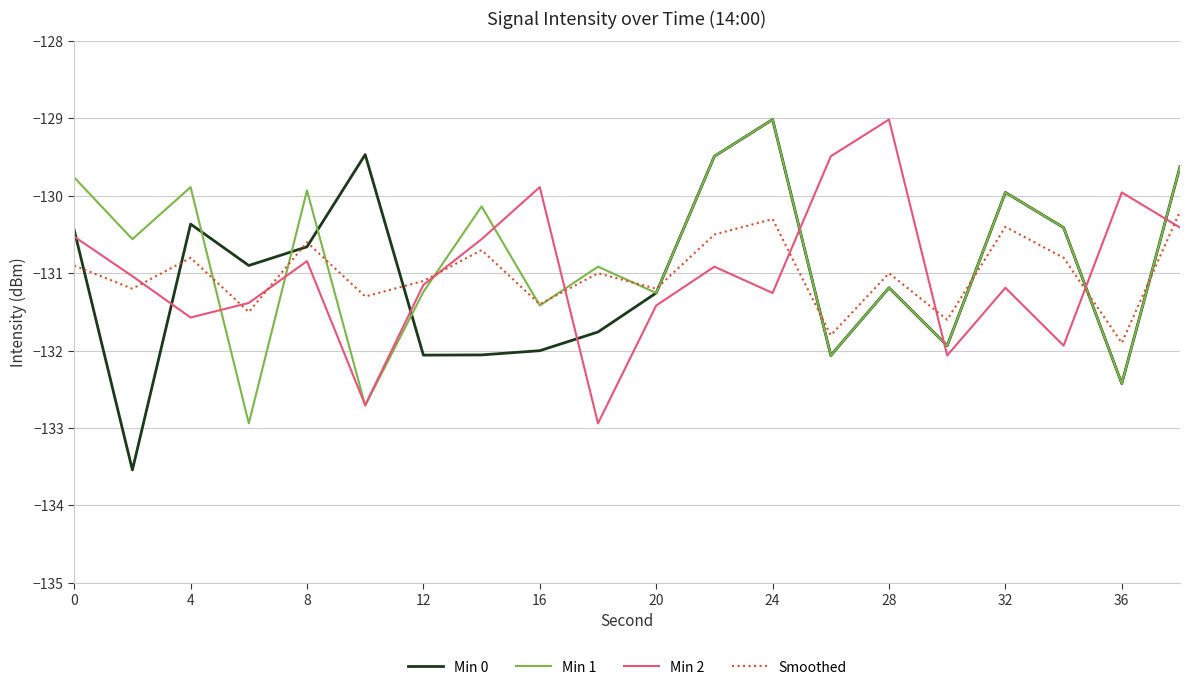

What is the maximum value shown in the chart?

-129.0